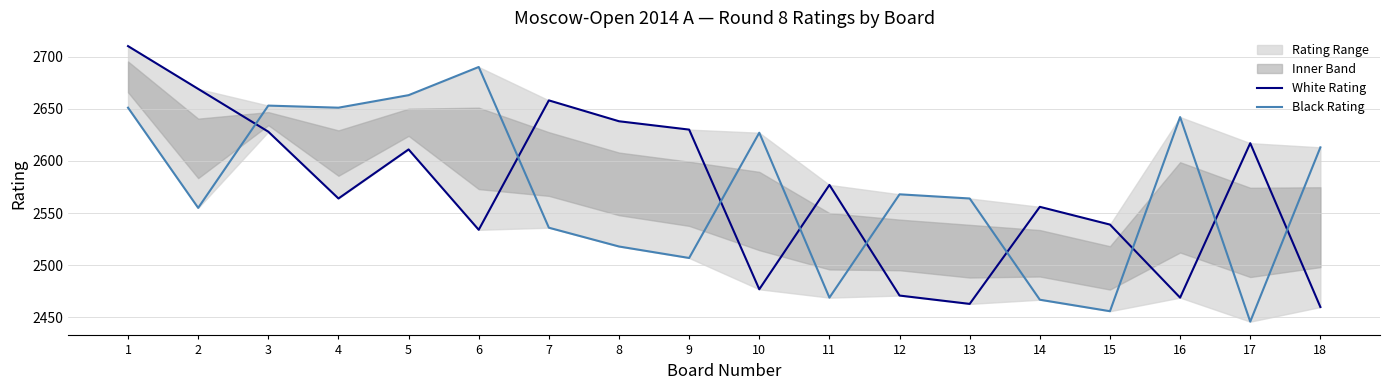

Reading left to right, extract all data points from this chart.

White Rating: 1=2710	2=2669	3=2628	4=2564	5=2611	6=2534	7=2658	8=2638	9=2630	10=2477	11=2577	12=2471	13=2463	14=2556	15=2539	16=2469	17=2617	18=2460
Black Rating: 1=2651	2=2555	3=2653	4=2651	5=2663	6=2690	7=2536	8=2518	9=2507	10=2627	11=2469	12=2568	13=2564	14=2467	15=2456	16=2642	17=2446	18=2613